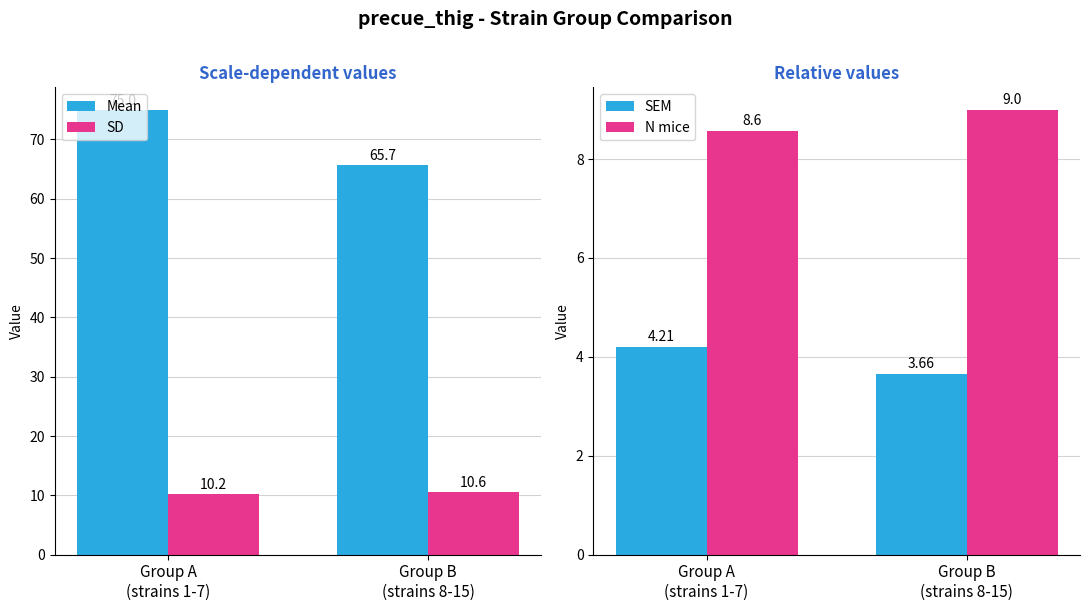

Count the number of categories in the chart.

2